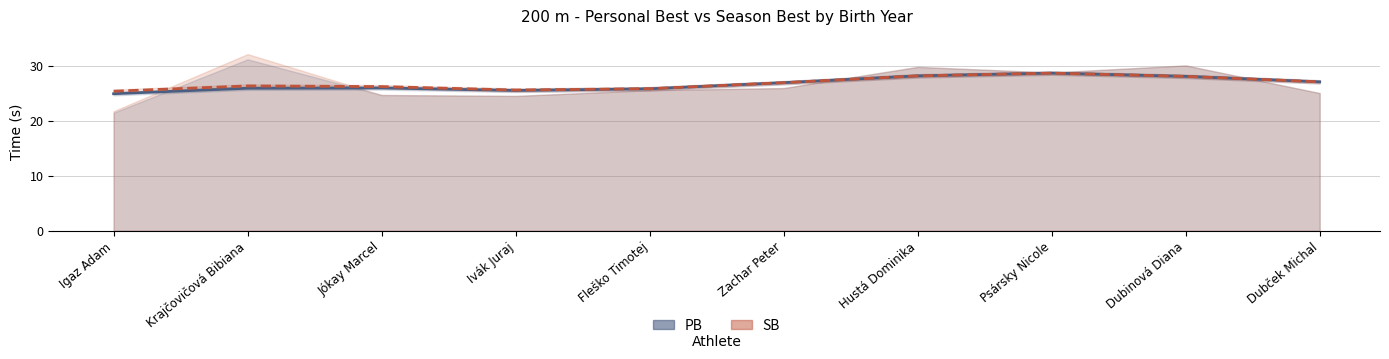

True or false: PB (smoothed) and SB (smoothed) cross at least once.

False